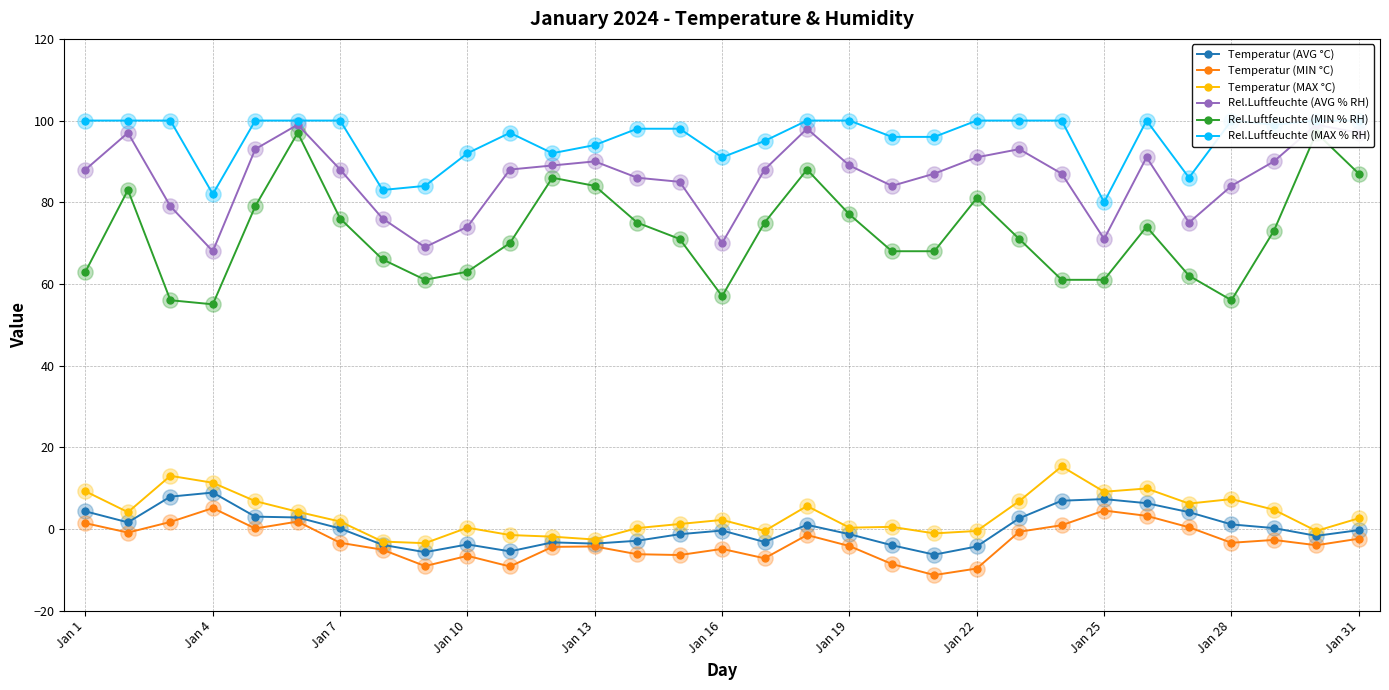

Which series has the largest total across all categories?

Rel.Luftfeuchte (MAX % RH)